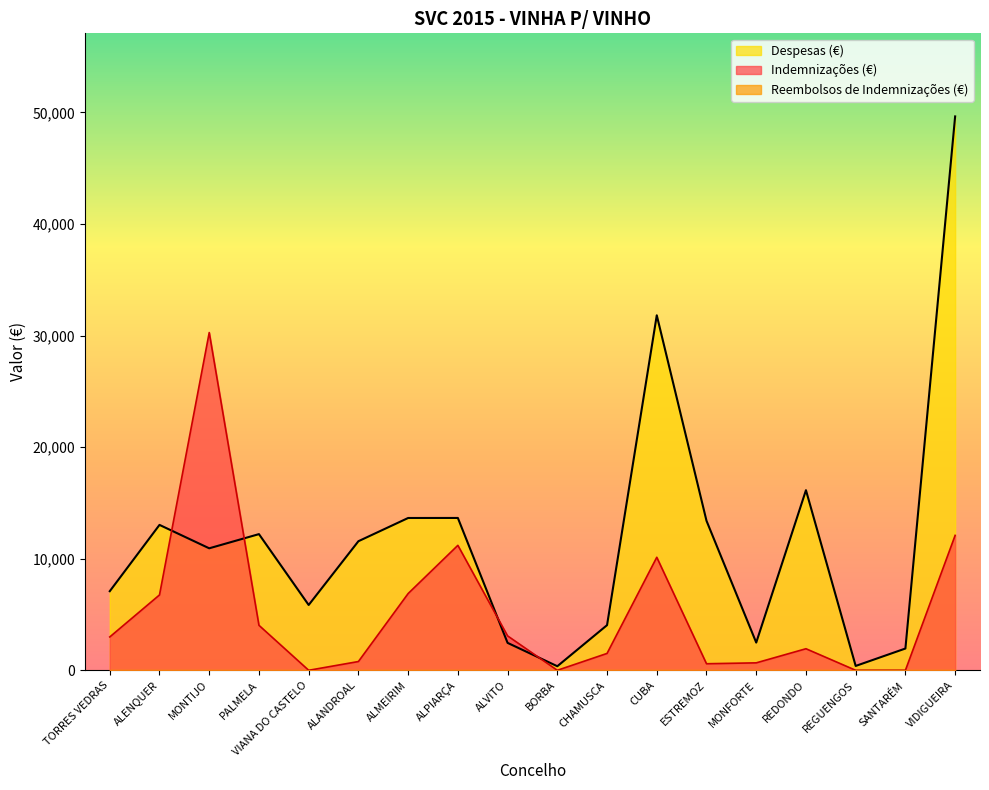

At which category is the sum across all series the highest?

VIDIGUEIRA